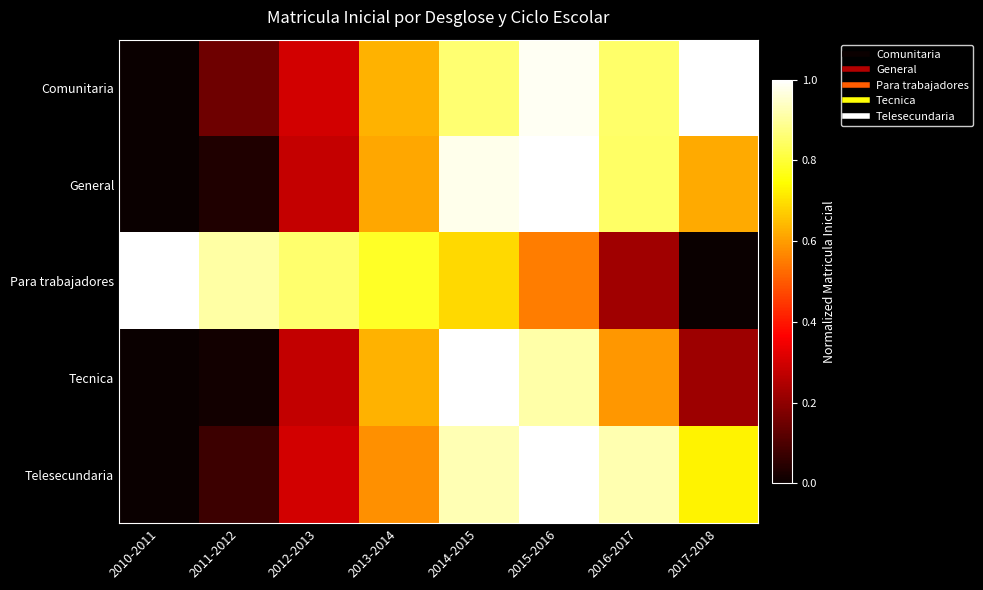

At how many categories does at least one series exceed 0?

8